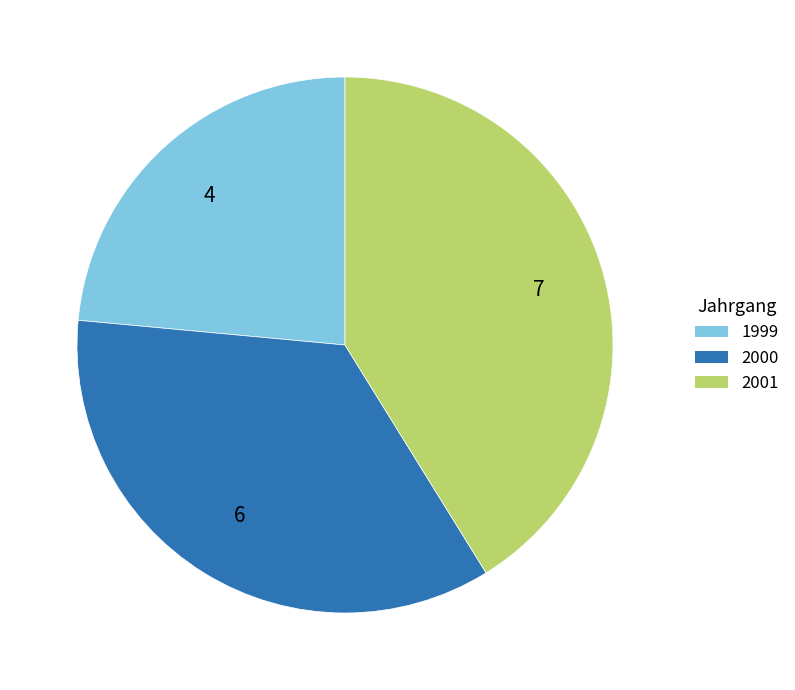

True or false: 2000 accounts for 30% of the total.

False